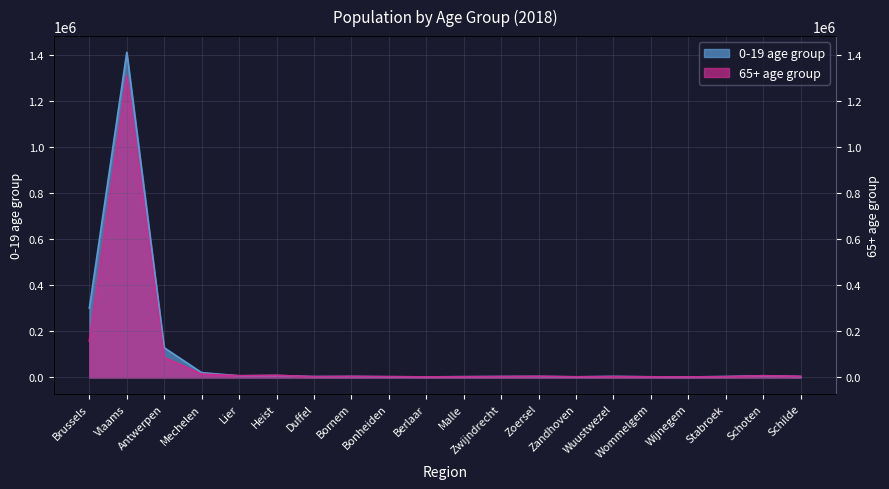

Which category has the highest value across all series?

Vlaams